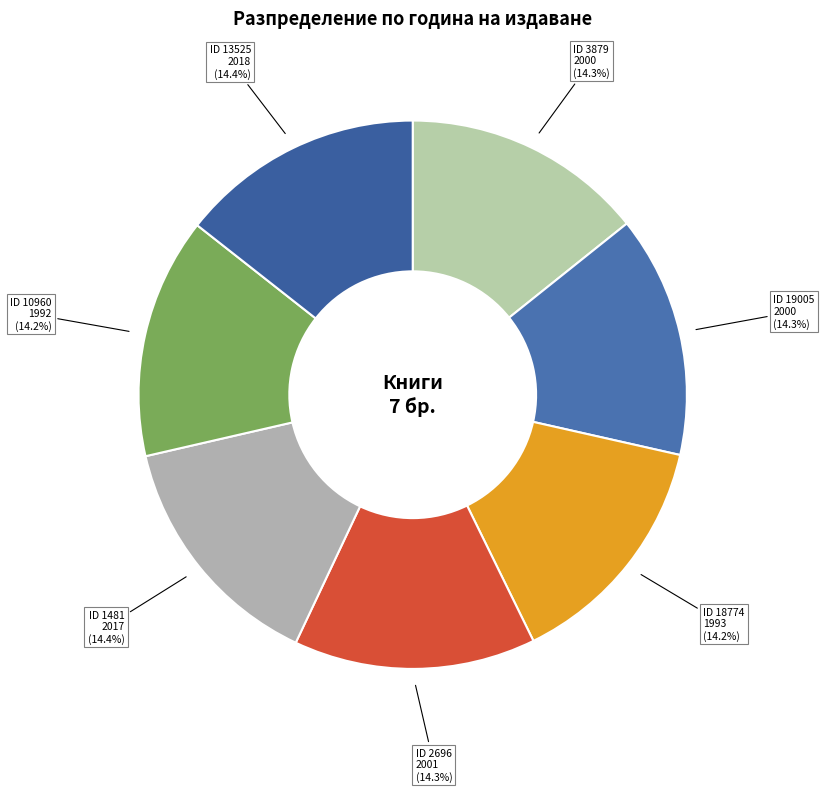

How many segments does this pie chart have?

7